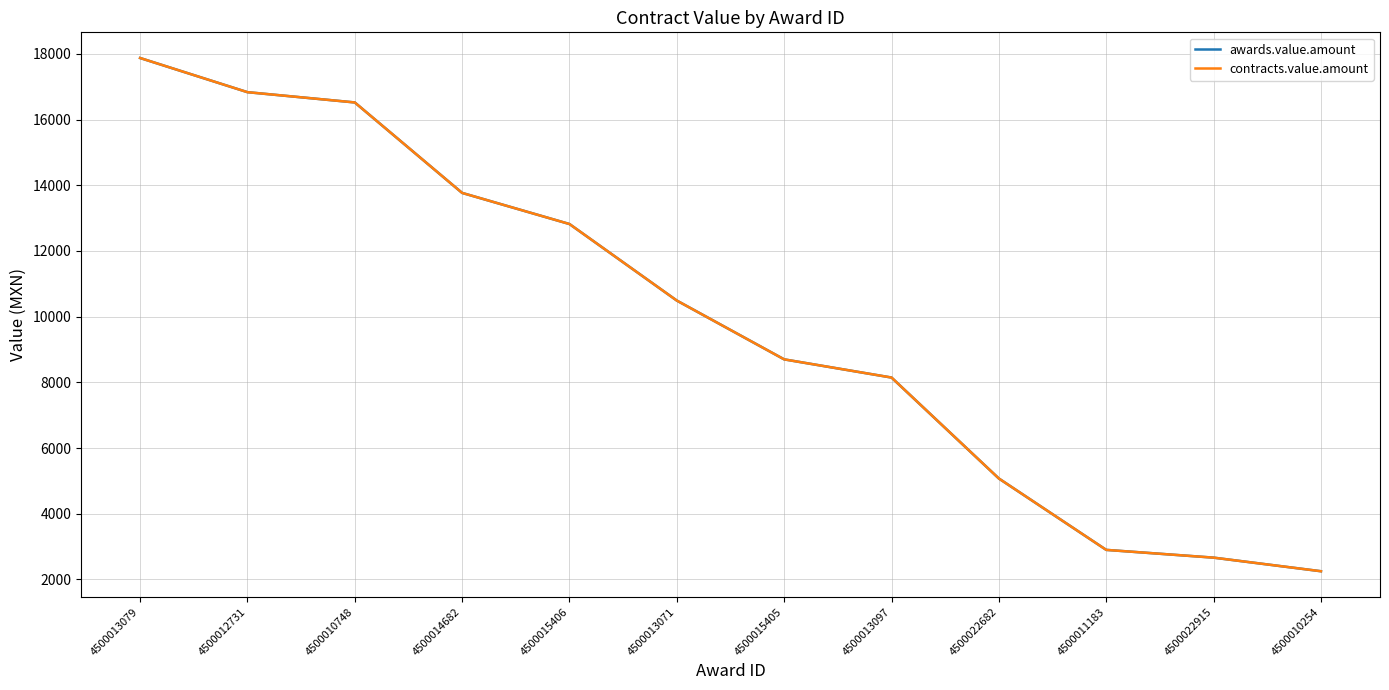

Is this an area chart (filled region under the line)?

No